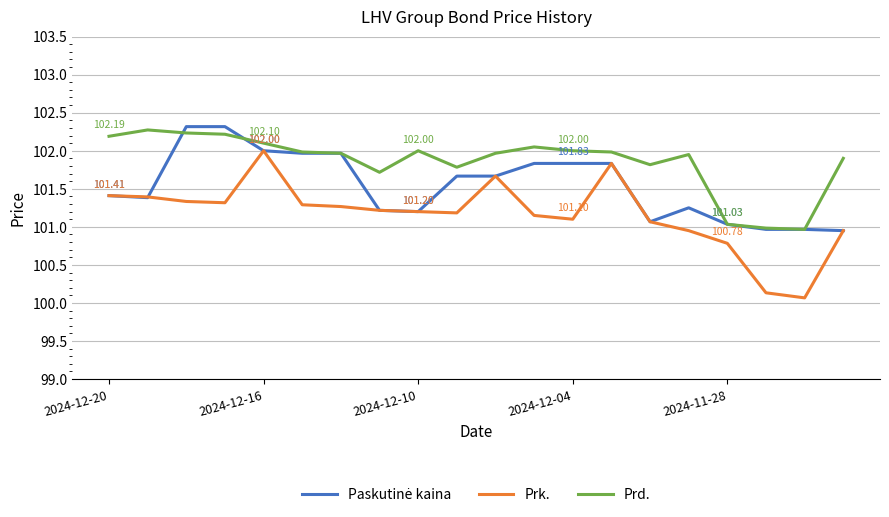

At how many categories does at least one series exceed 100?

20